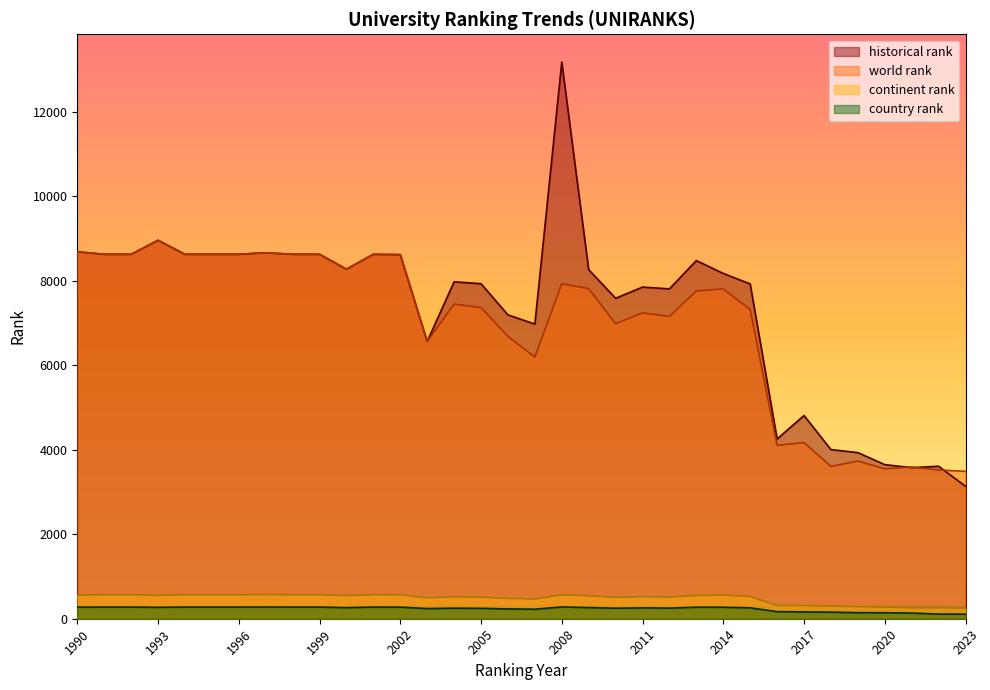

List the labels in order of continent rank value, smallest first.

2023, 2021, 2022, 2020, 2019, 2018, 2016, 2017, 2007, 2006, 2003, 2010, 2005, 2012, 2004, 2011, 2015, 2009, 2000, 2013, 1993, 1990, 2014, 2008, 2002, 1991, 1992, 1994, 1995, 1996, 1998, 1999, 2001, 1997